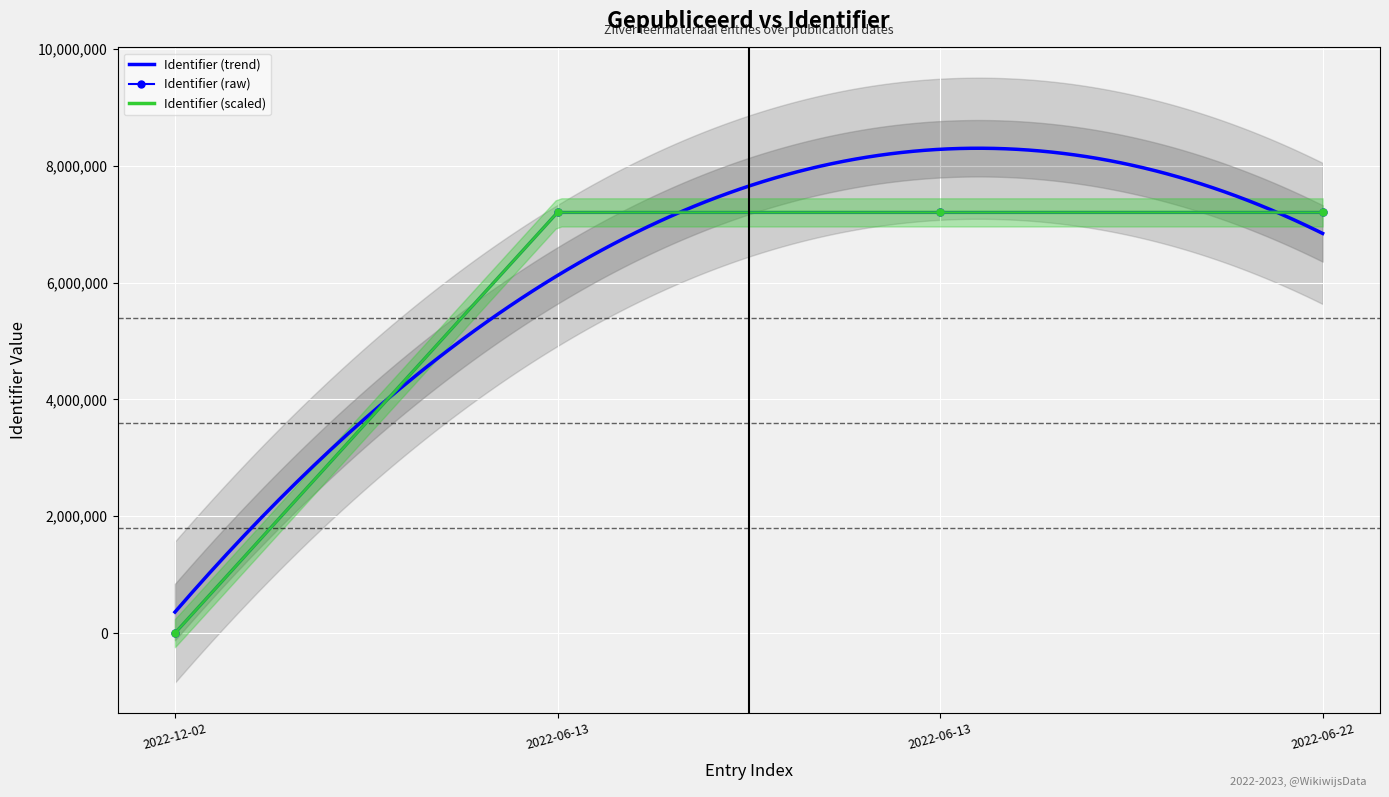

Count the number of categories in the chart.

4